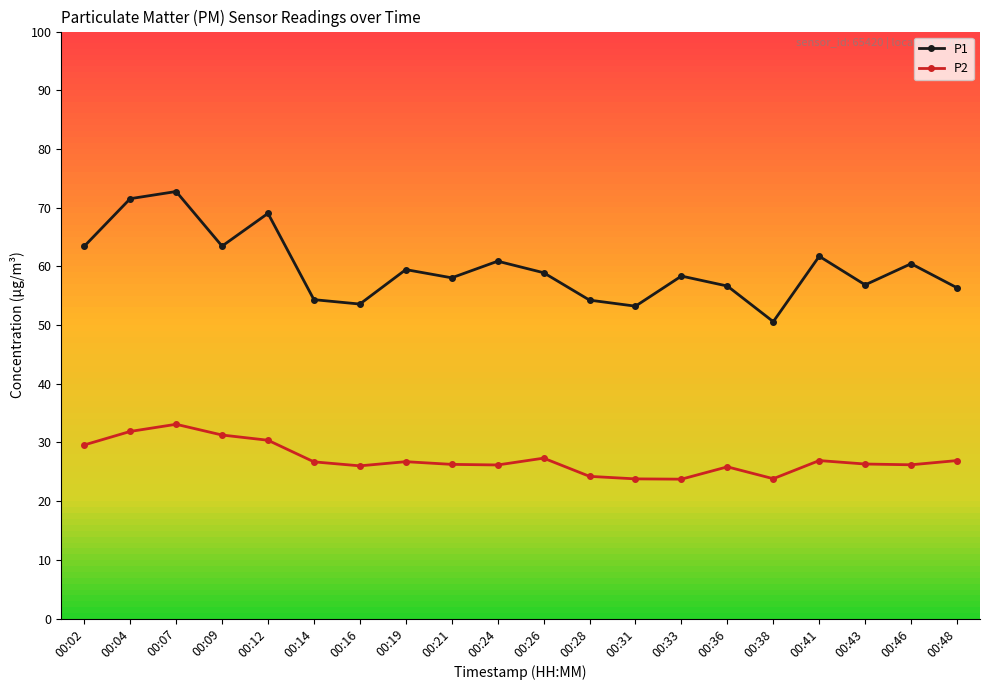

What is the value of the P1 point at the 11th from the left?

58.9